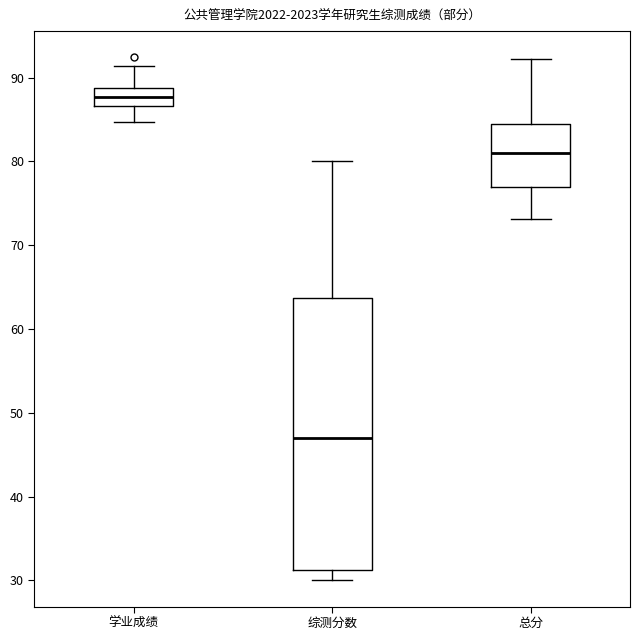

Reading left to right, transcribe this box plot: for each box, give where its median line is, the range the box spans, and where its two whiskers end, as read against the y-axis. The values are not printed on the chart, so give them approximately, as read against the axis.

学业成绩: median 88, box 87 to 89, whiskers 85 to 91
综测分数: median 47, box 31 to 64, whiskers 30 to 80
总分: median 81, box 77 to 84, whiskers 73 to 92